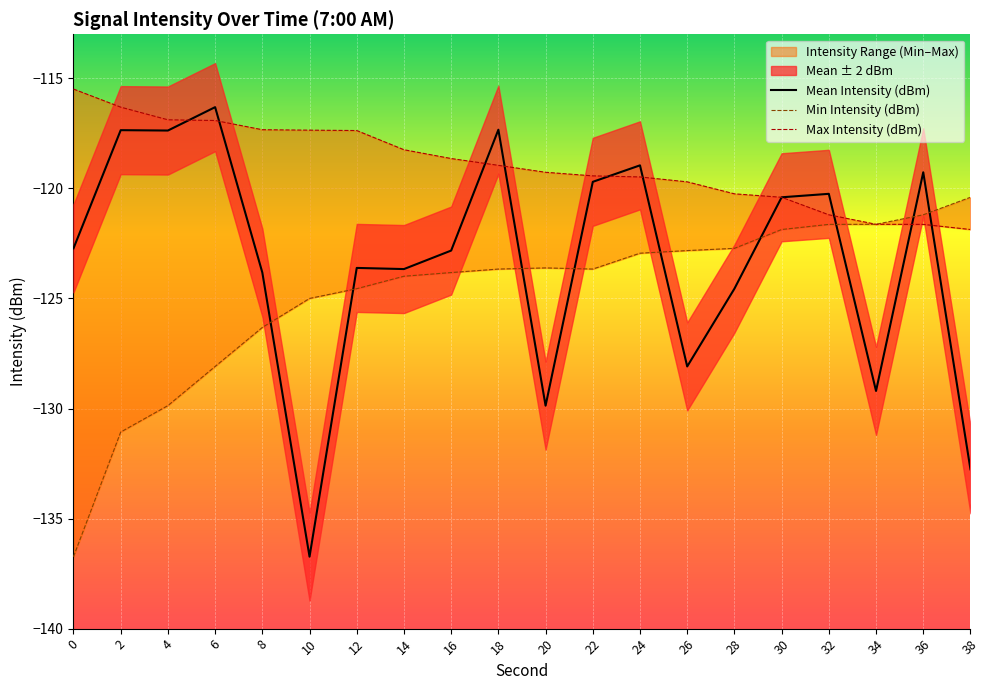

What are all the series names shown in the legend?

Mean Intensity (dBm), Min Intensity (dBm), Max Intensity (dBm)